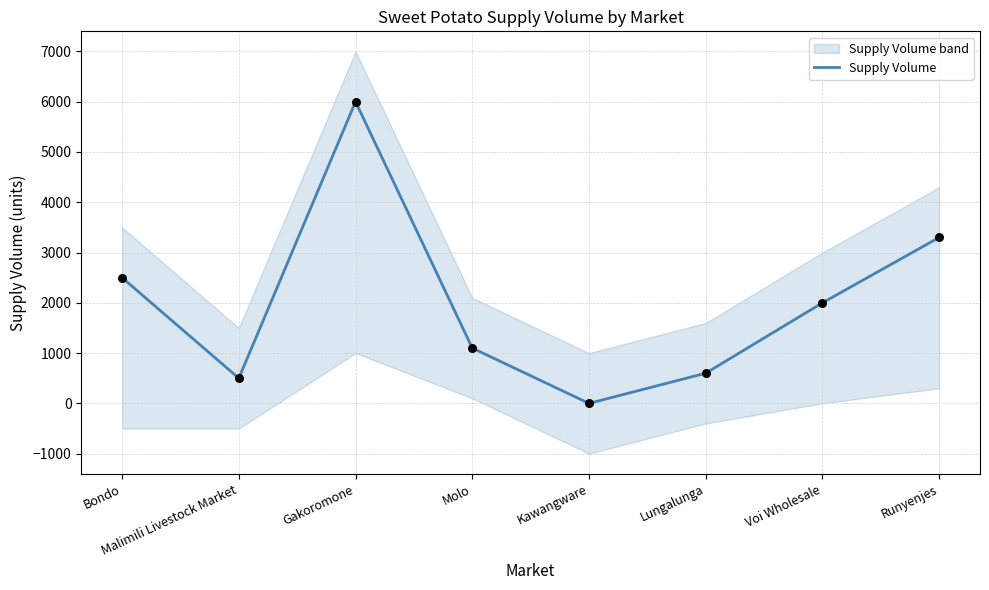

What is the change in value from Malimili Livestock Market to Kawangware?

-500